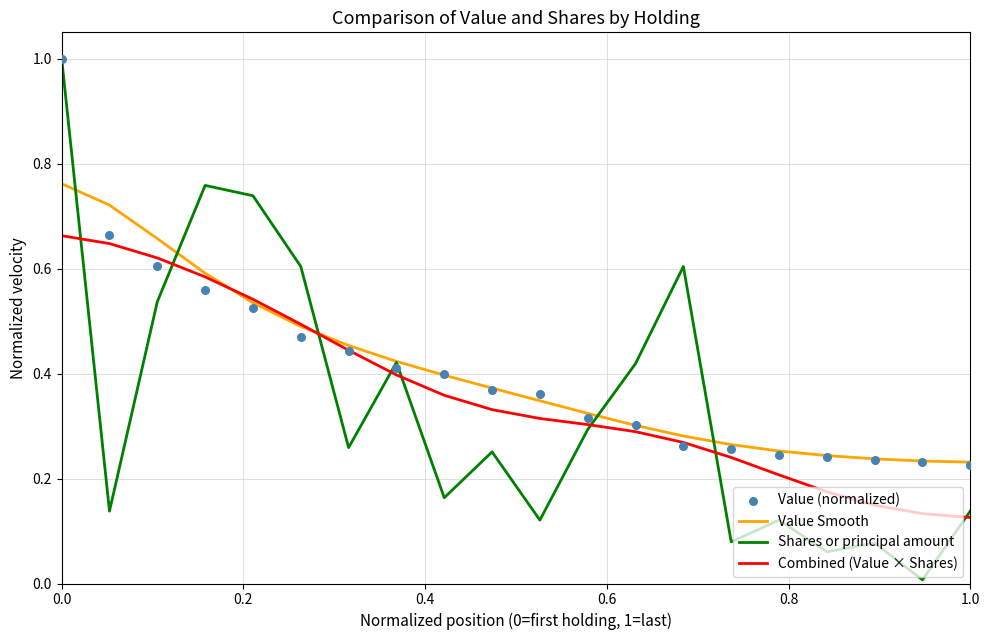

What is the maximum value for Shares or principal amount?

1.0